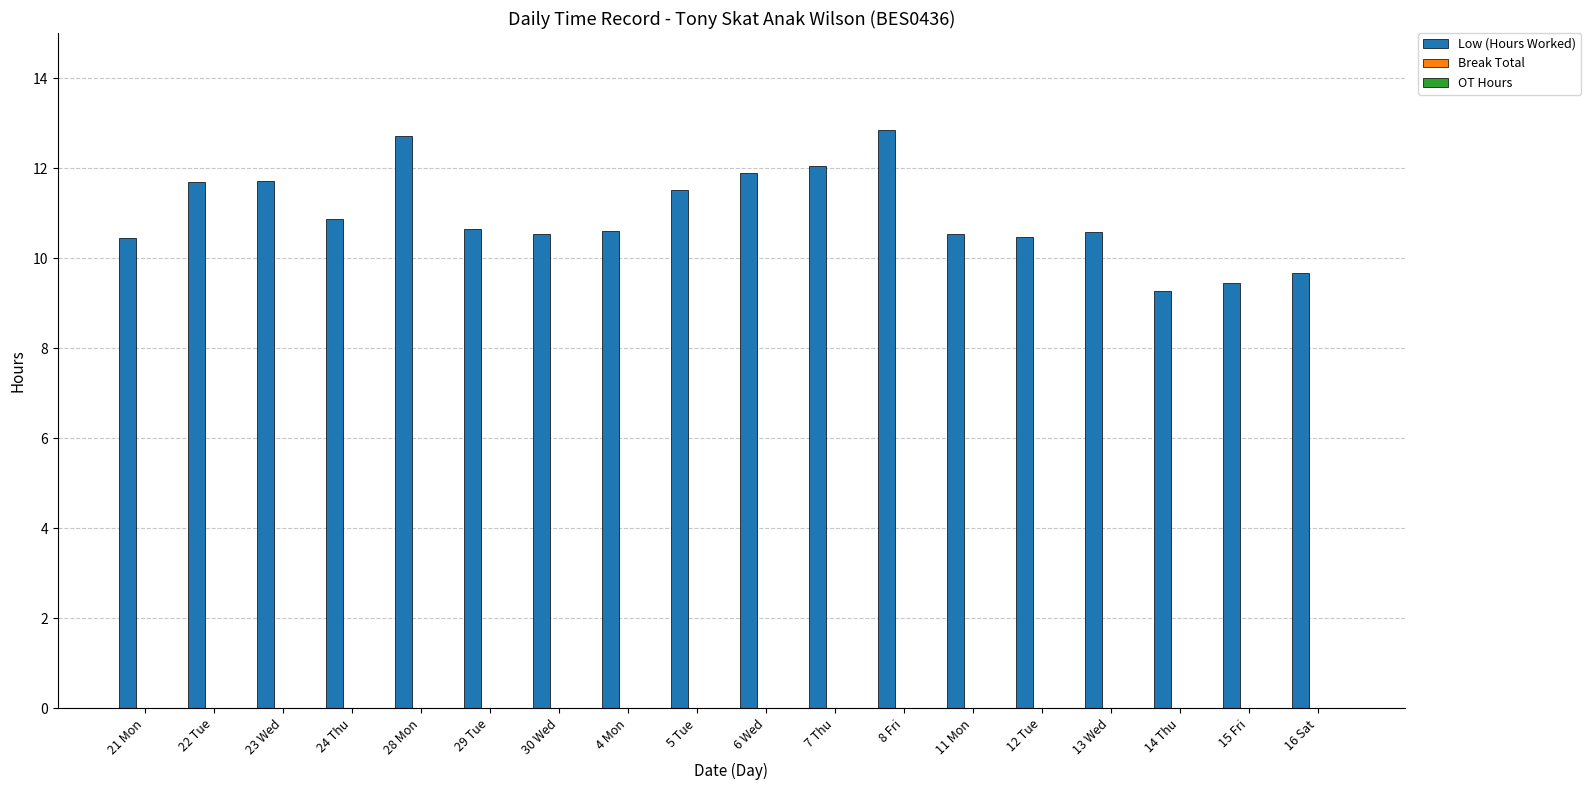

Is it true that the value at 21 Mon is 10.4?

True